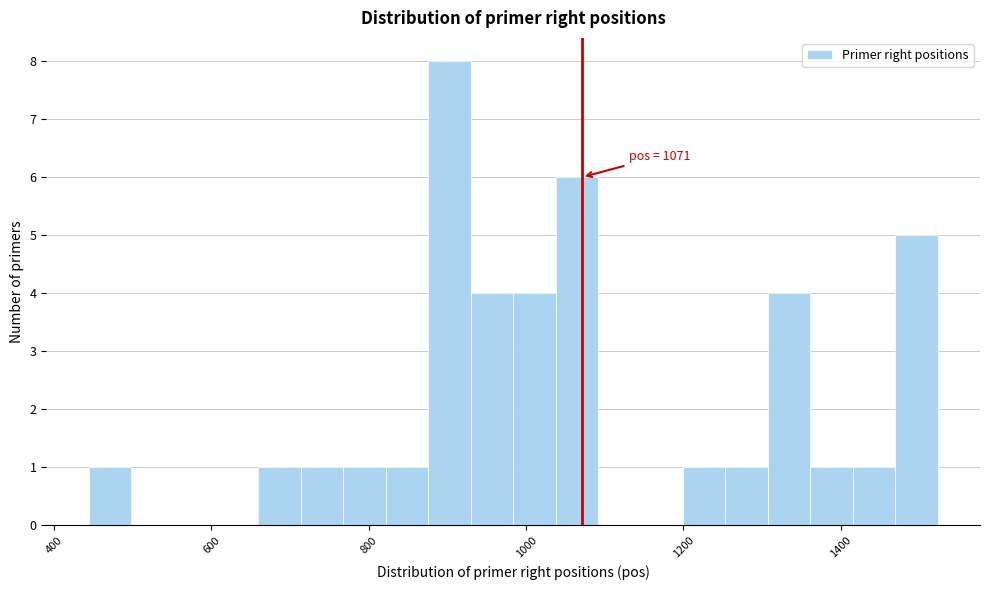

Read against the x-axis, roughly where is the centre of the tallest bar?

900